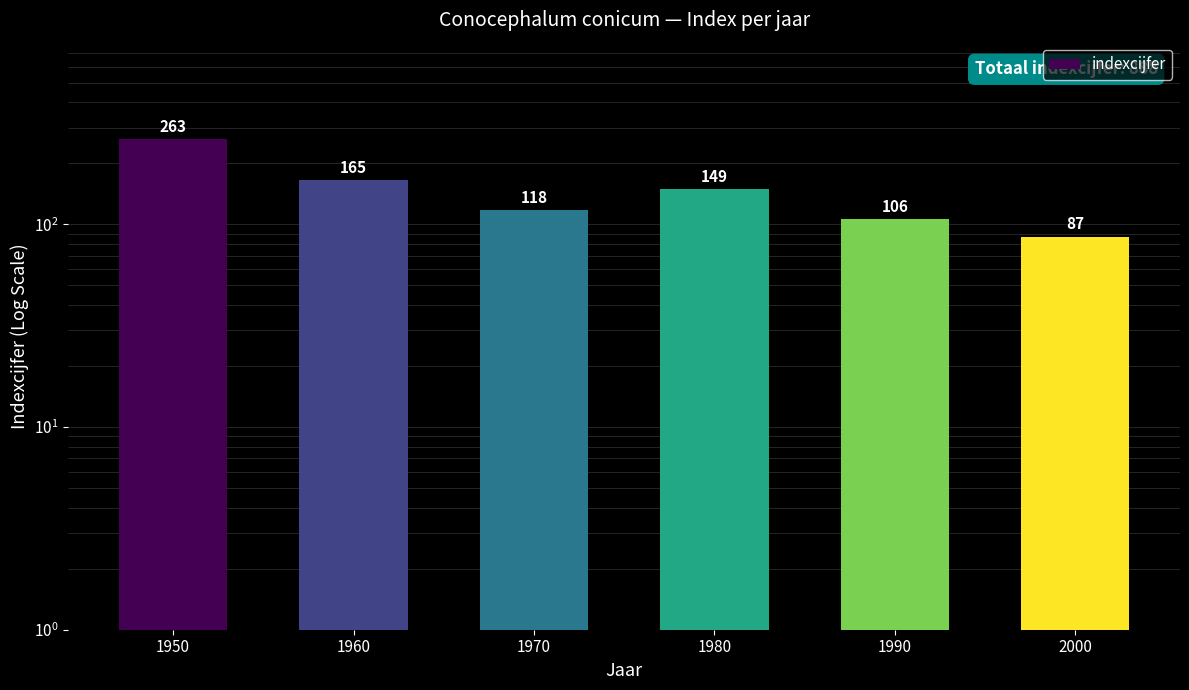

What is the difference between the maximum and minimum values?

176